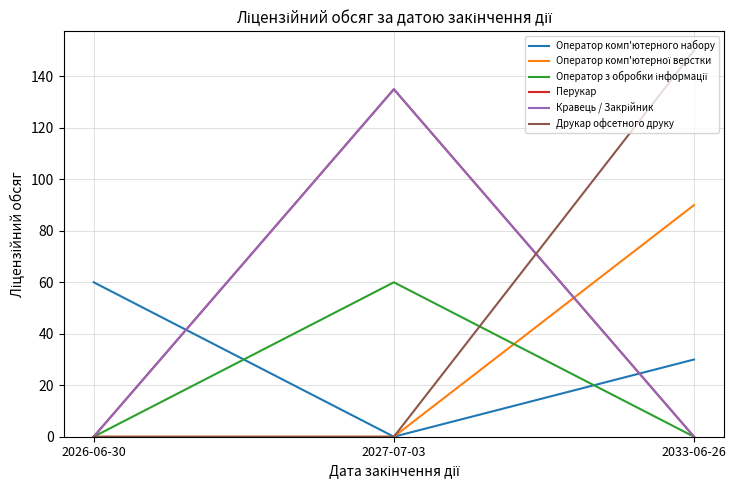

What is the sum of all Друкар офсетного друку values?

150